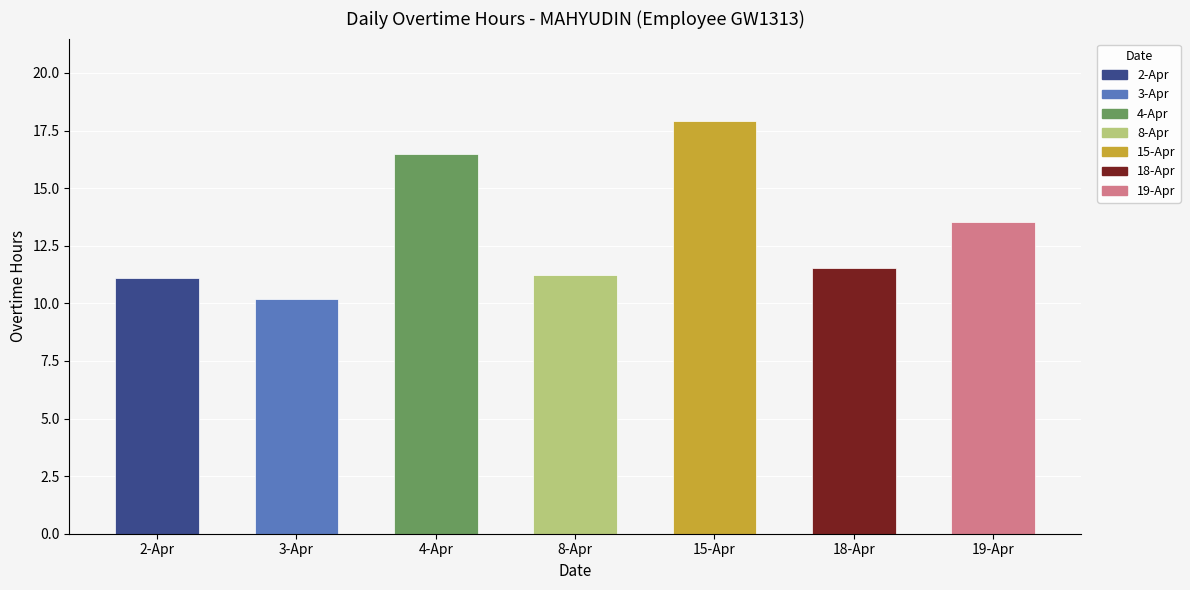

Are the bars grouped side by side (vs. stacked)?

No